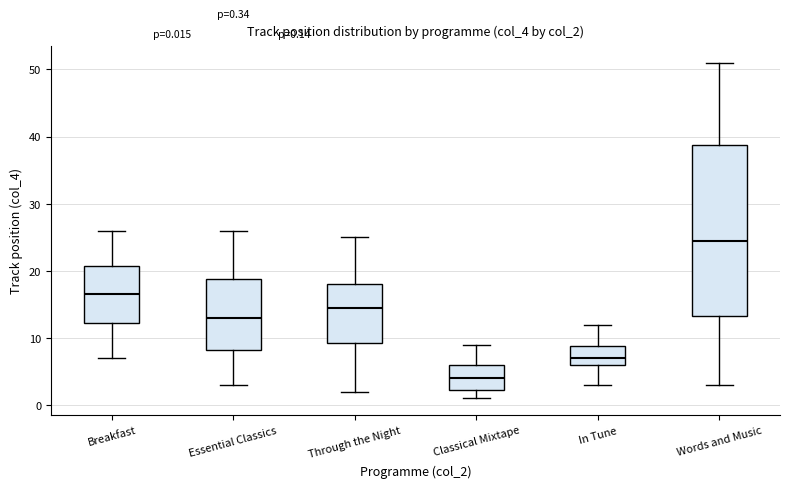

Comparing the boxes themselves (not the whiskers), which one is the tallest?

Words and Music